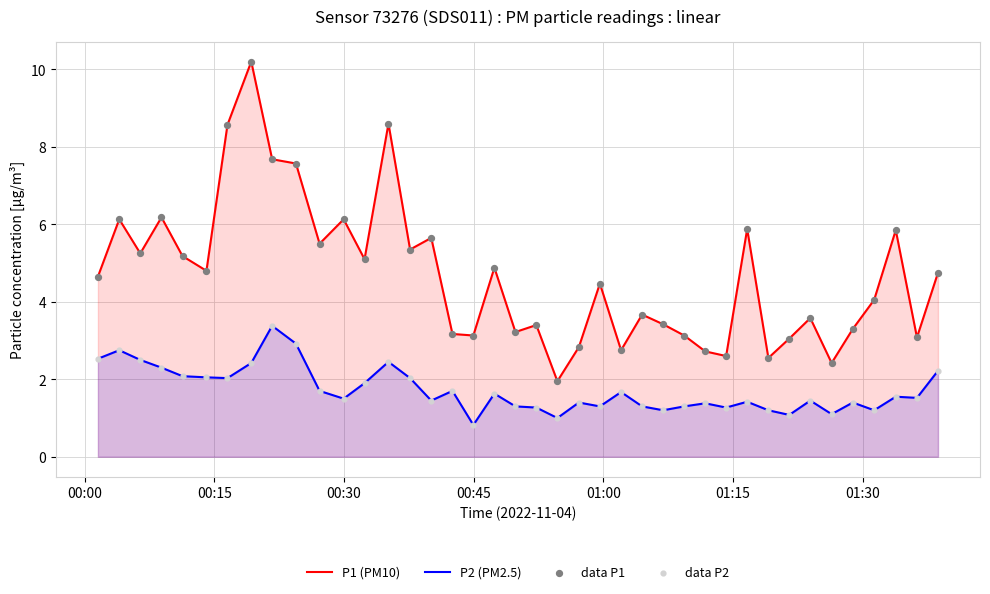

What are all the series names shown in the legend?

P1 (PM10), P2 (PM2.5), data P1, data P2